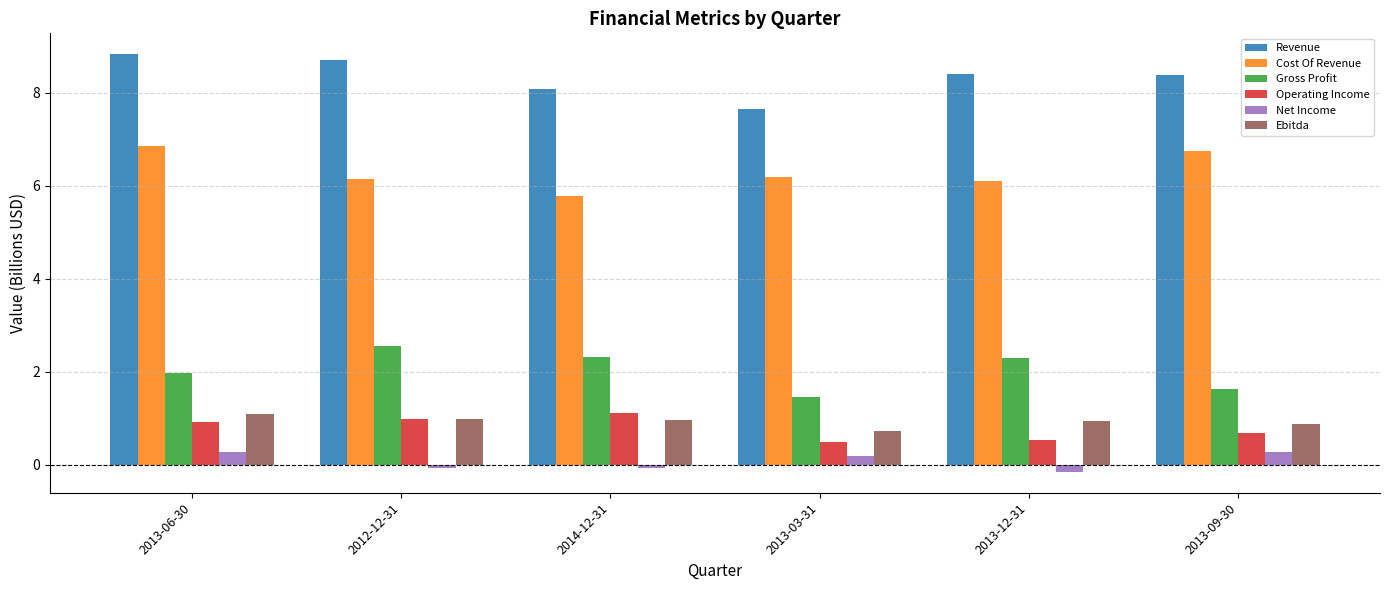

Which category has the highest value in the Cost Of Revenue series?

2013-06-30